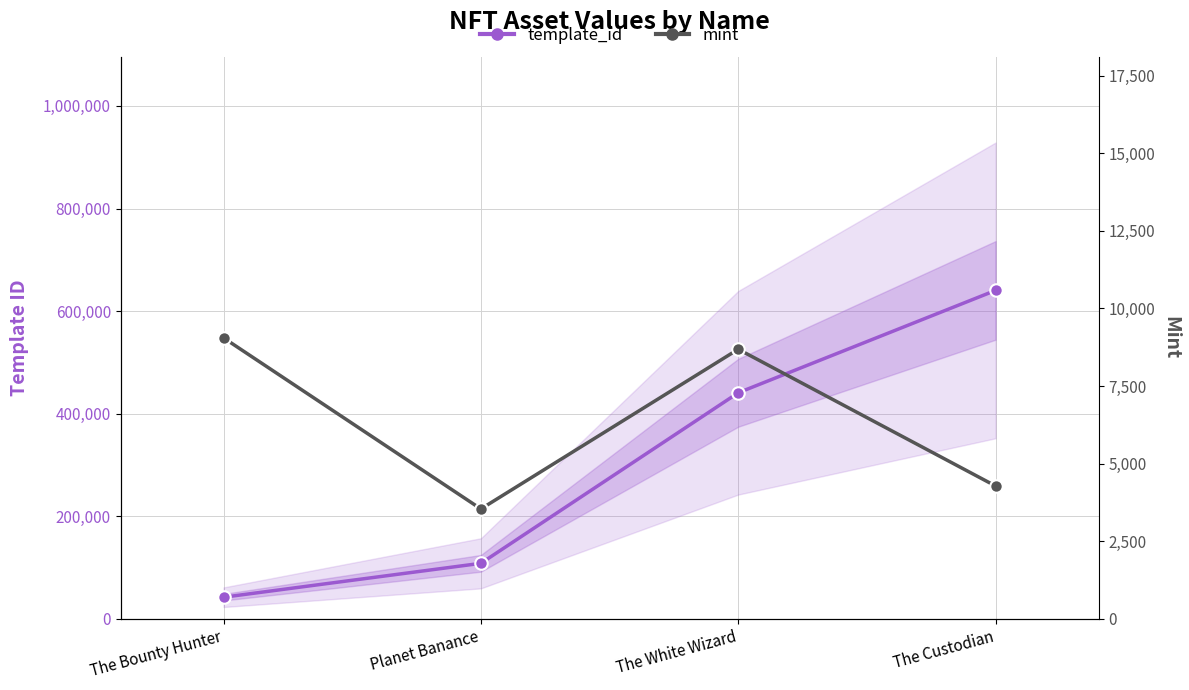

What is the value of the mint point at the 1st from the left?

9053